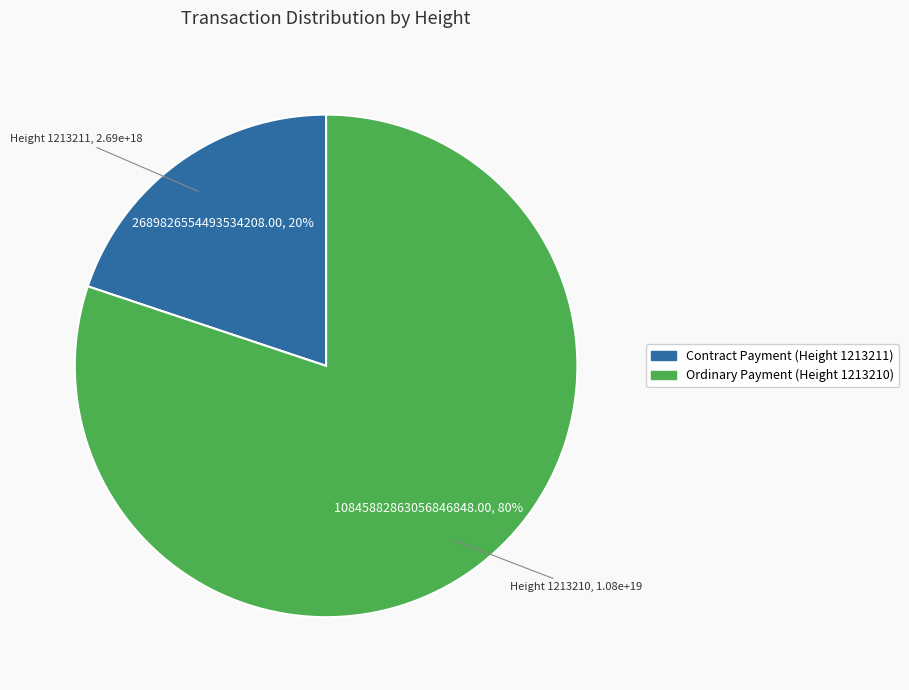

To the nearest percent, what is the combined percentage of Contract Payment (Height 1213211) and Ordinary Payment (Height 1213210)?

100%